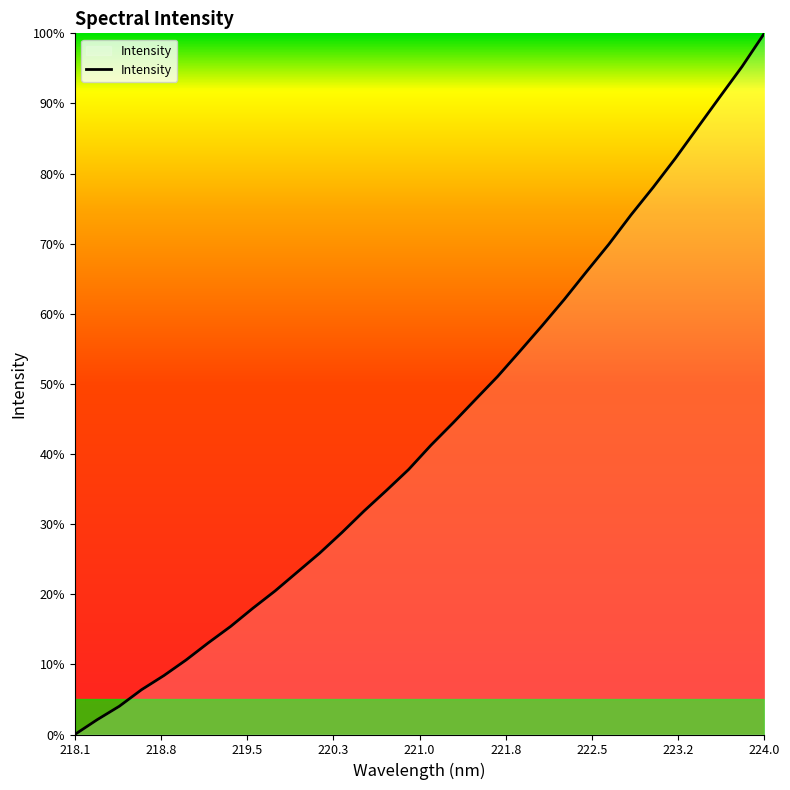

What is the minimum value shown in the chart?

1418.5